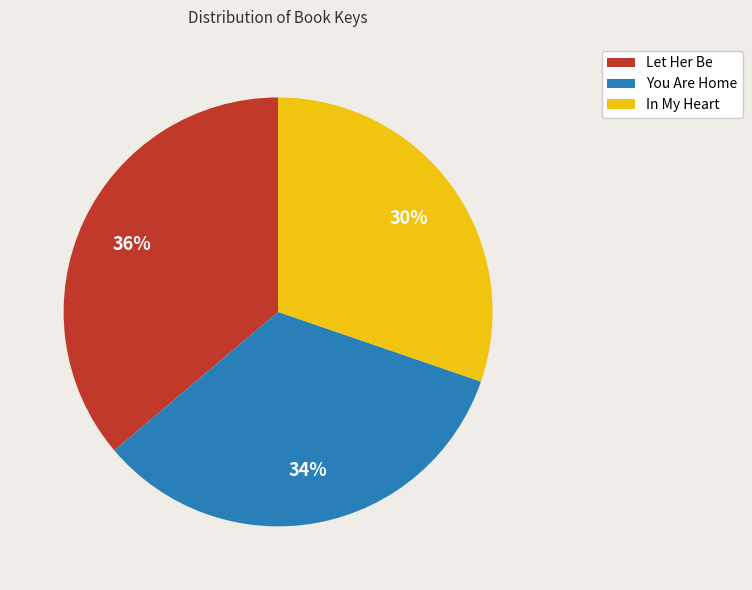

To the nearest percent, what is the average slice percentage?

33%